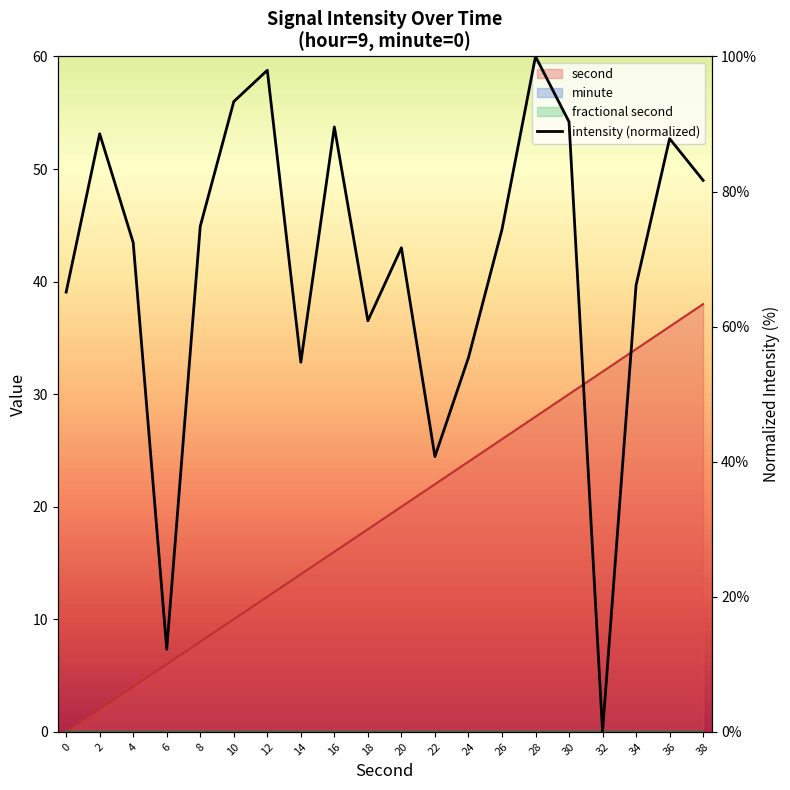

What is the sum of the values at 6 and 26?

86.6